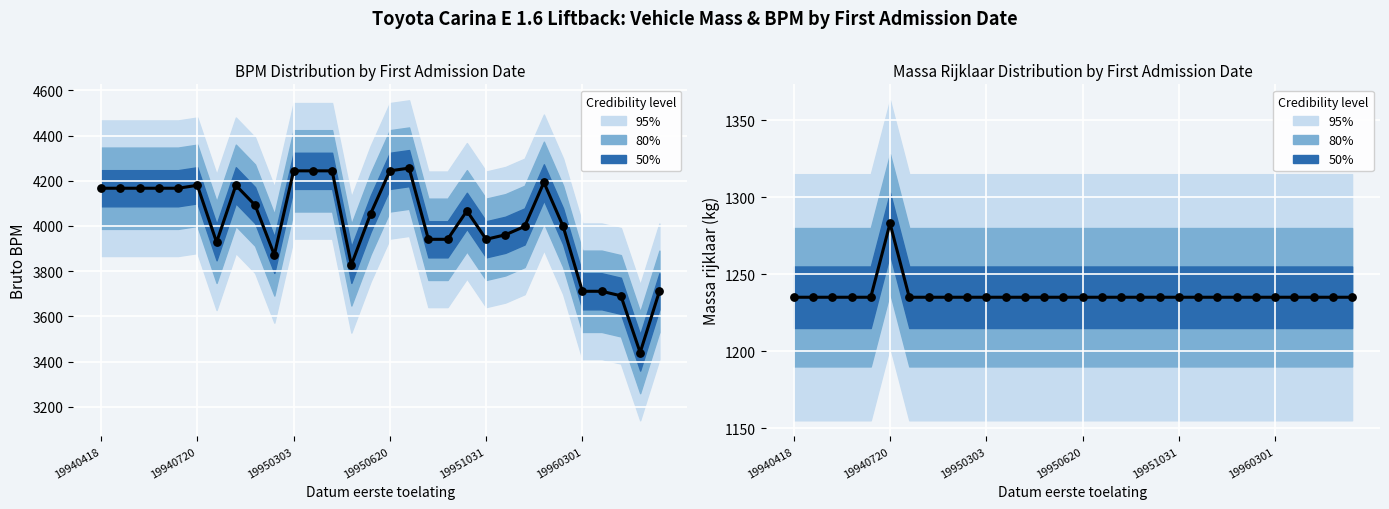

Which series has the largest total across all categories?

bruto_bpm (center)